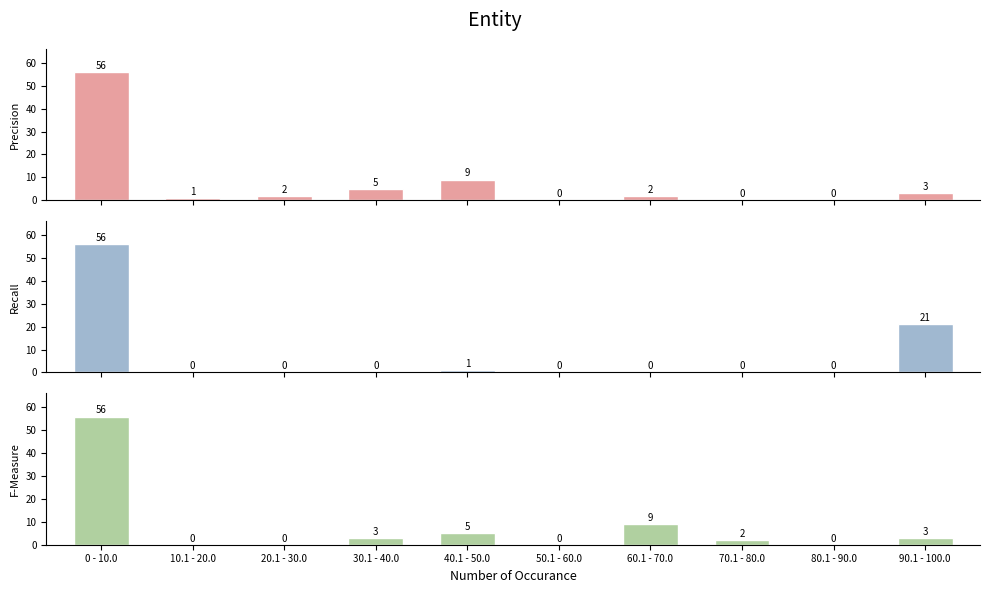

How many groups of bars are there?

10